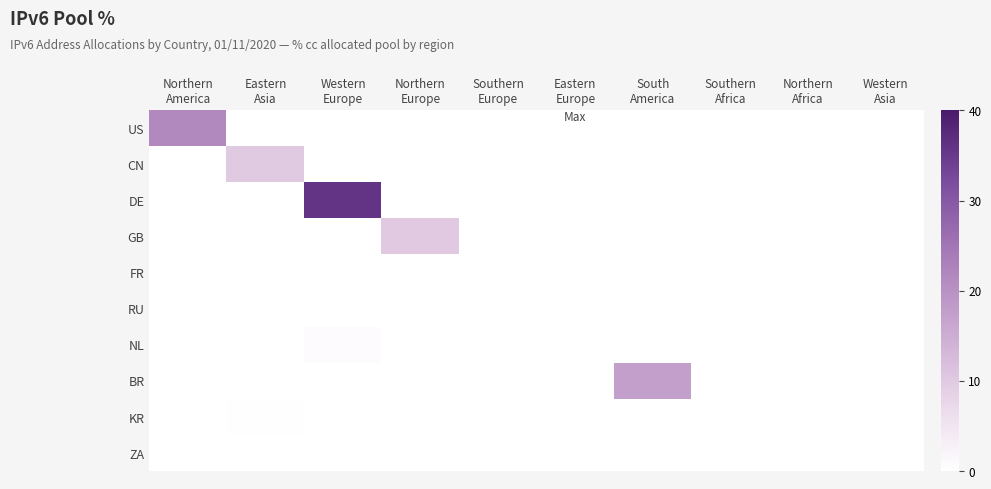

How many categories are shown in the chart?

10